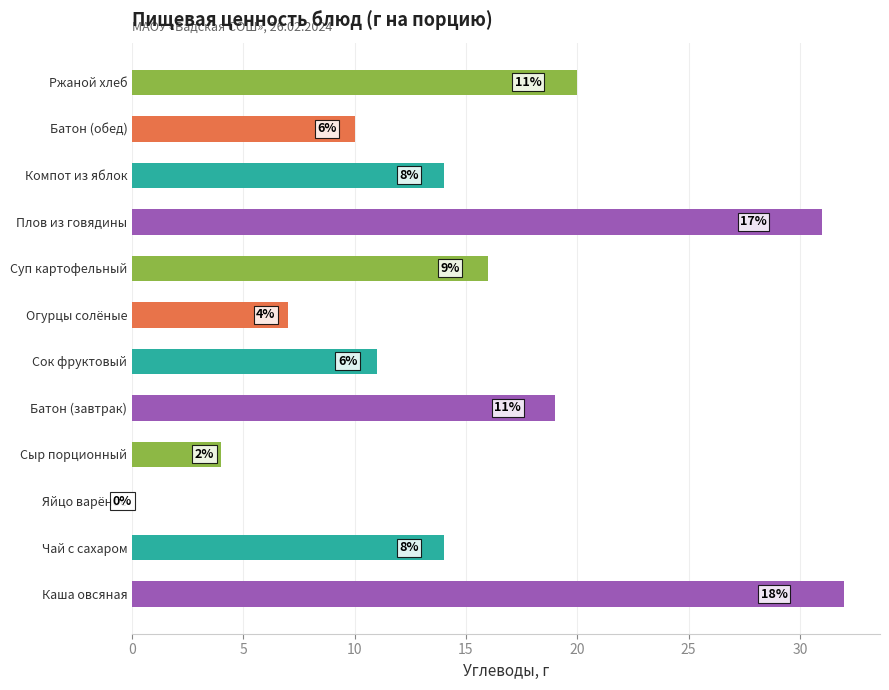

Are the bars horizontal?

Yes